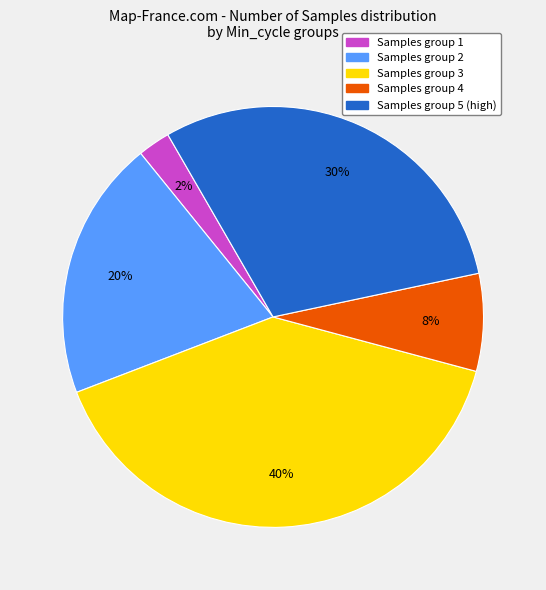

To the nearest percent, what is the average slice percentage?

20%